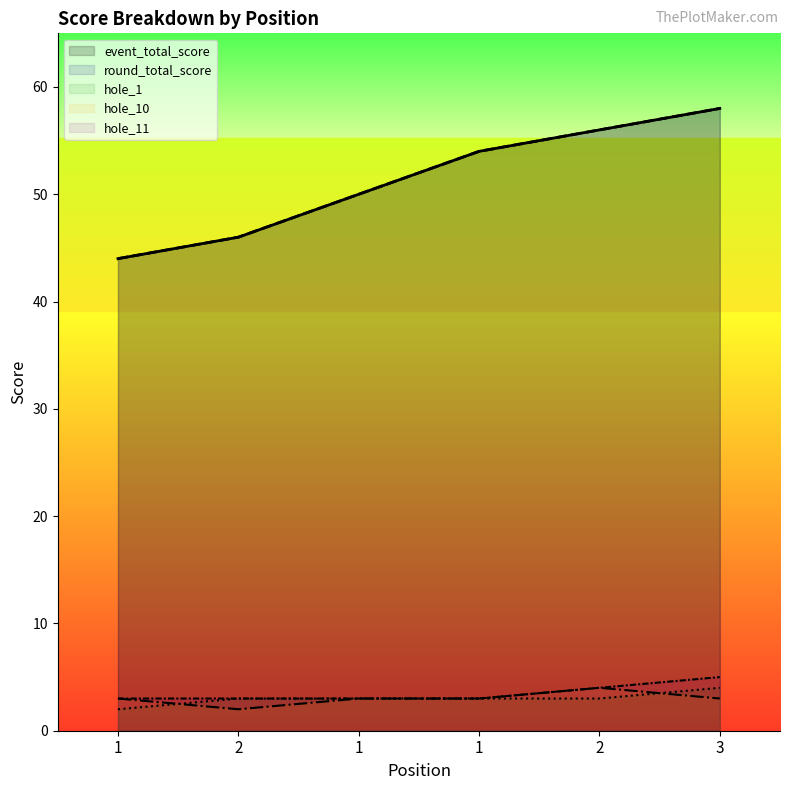

Reading left to right, transcribe all the data shown in this chart.

event_total_score: 44	46	50	54	56	58
round_total_score: 44	46	50	54	56	58
hole_1: 2	3	3	3	3	4
hole_10: 3	2	3	3	4	3
hole_11: 3	3	3	3	4	5